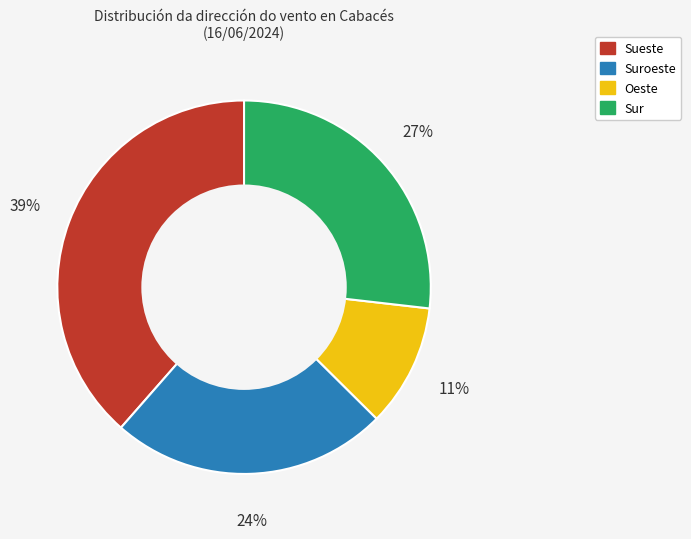

Is there a majority slice in this chart?

No